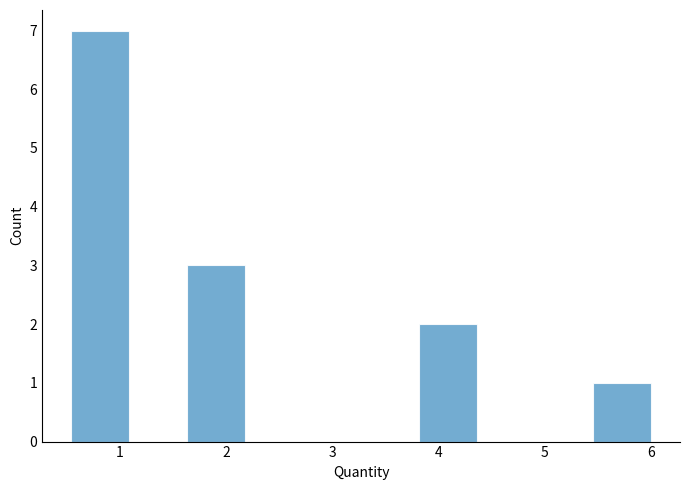

What is the height of the bar covering 0.5 to 1.1 on the x-axis? Neither the bar edges nor the heights are printed on the chart, so give them approximately, as read against the axes.

7